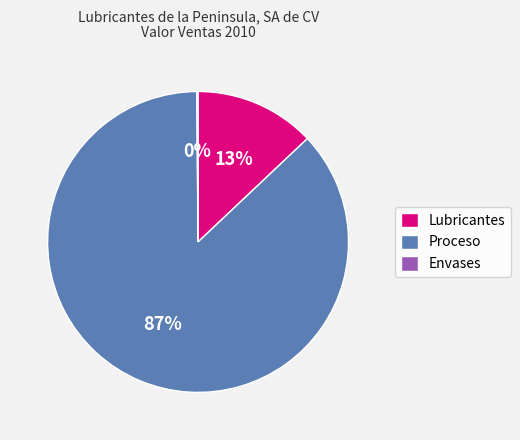

Which slice is the largest?

Proceso